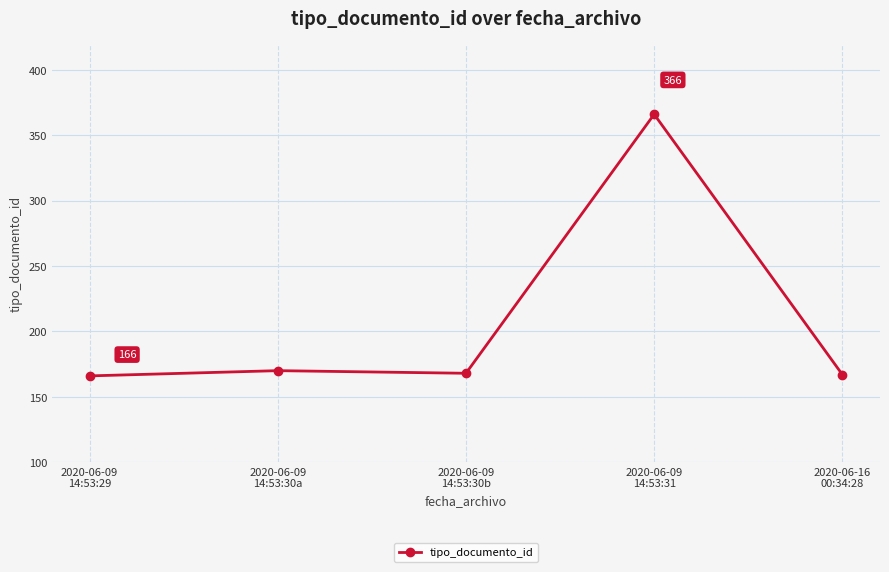

What is the greatest value displayed?

366